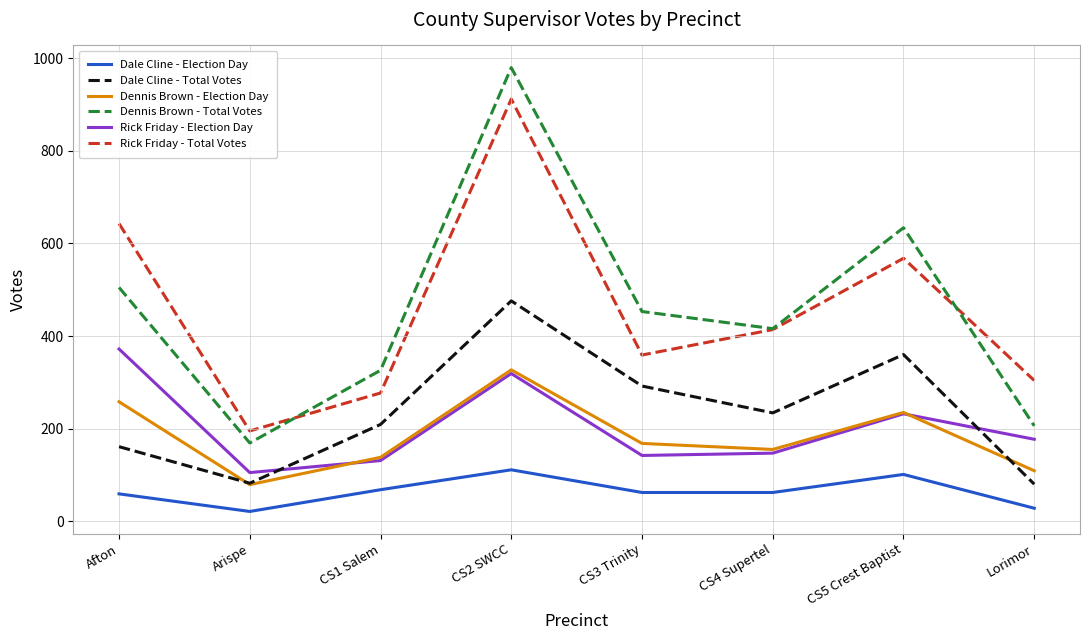

At which category is the sum across all series the highest?

CS2 SWCC